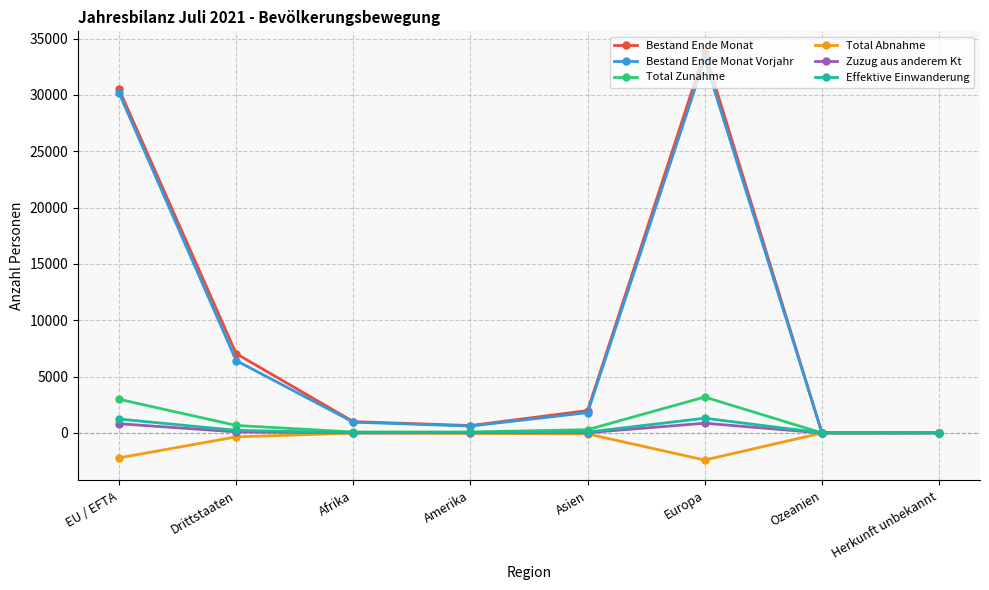

The Bestand Ende Monat series shows 7037 at Drittstaaten. True or false?

True